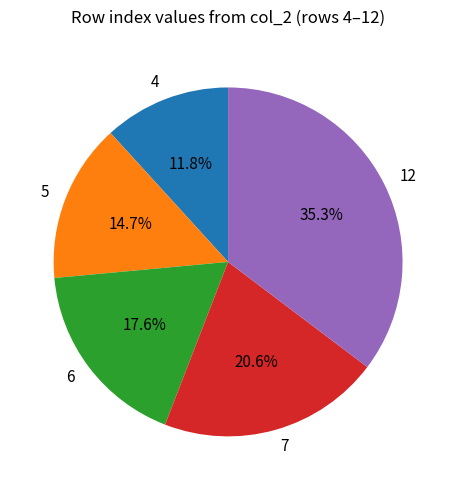

How much of the chart is everything except 4?

88.2%